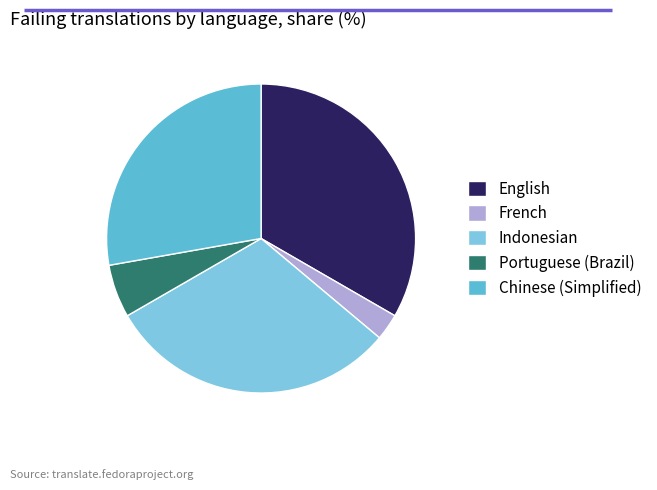

Does English account for over 50% of the chart?

No